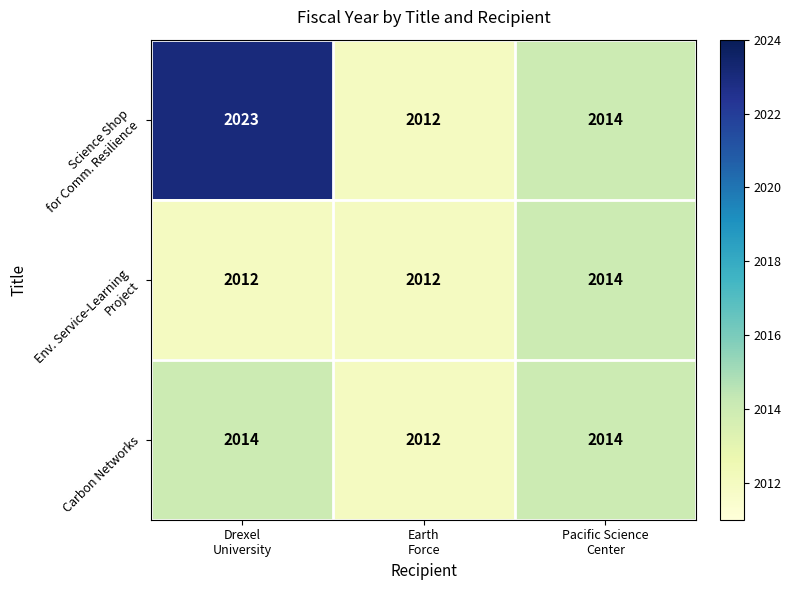

What is the maximum value shown in the chart?

2023